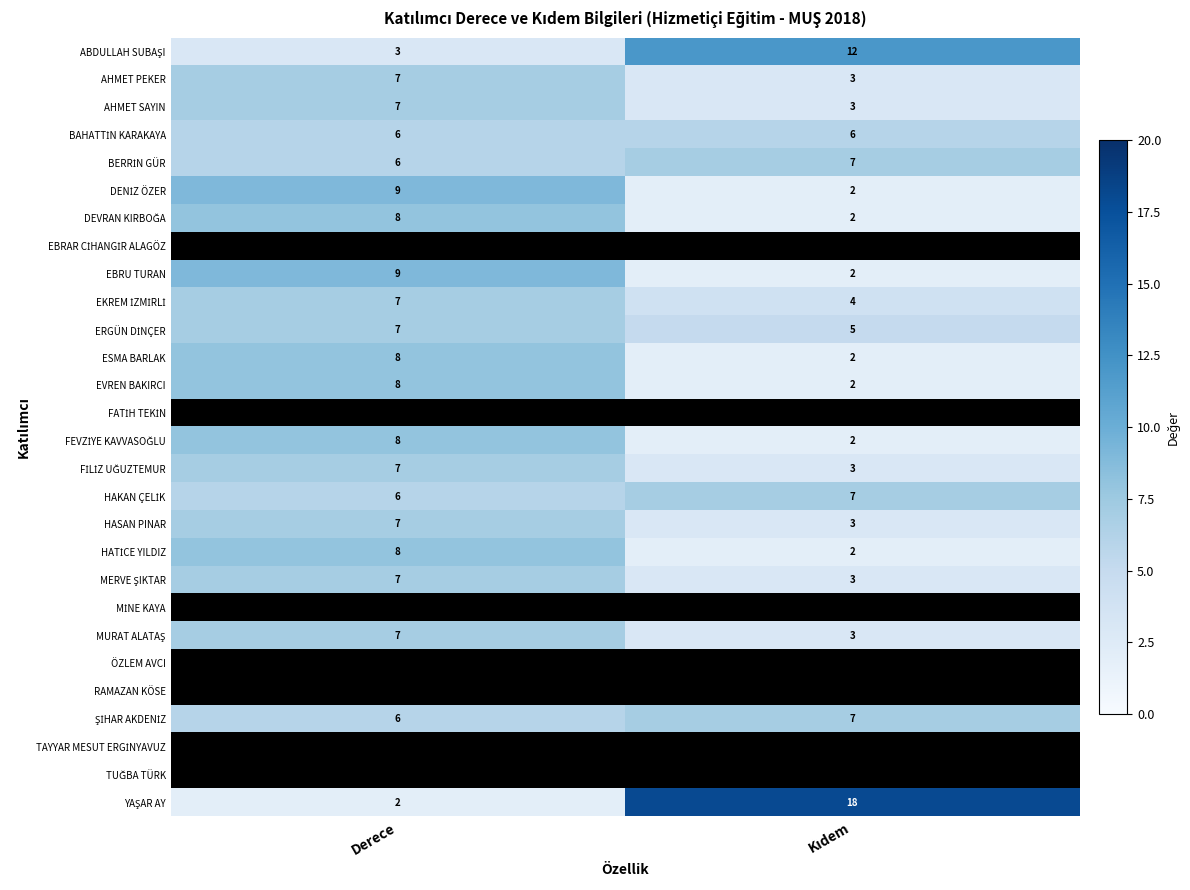

True or false: FİLİZ UĞUZTEMUR has a value of 3 at Kıdem.

True